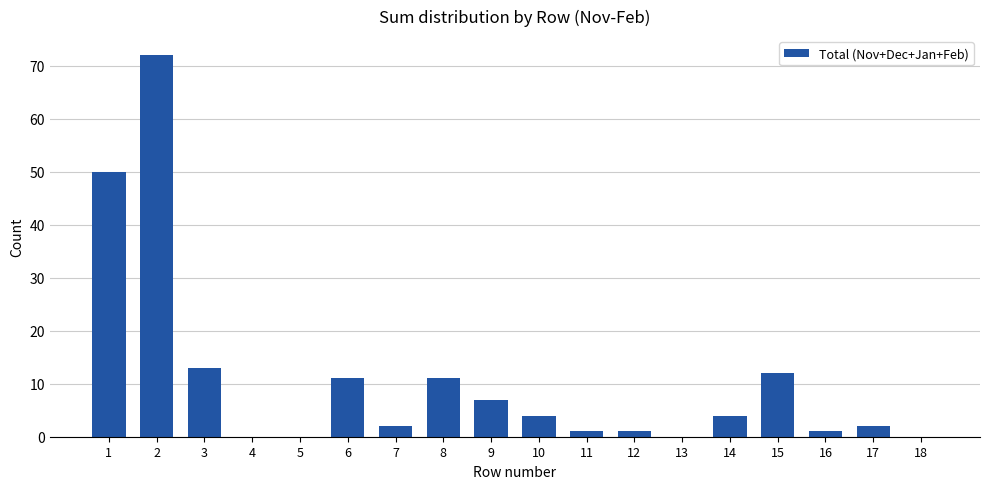

Reading right to left, extract all data points from this chart.

18=0	17=2	16=1	15=12	14=4	13=0	12=1	11=1	10=4	9=7	8=11	7=2	6=11	5=0	4=0	3=13	2=72	1=50